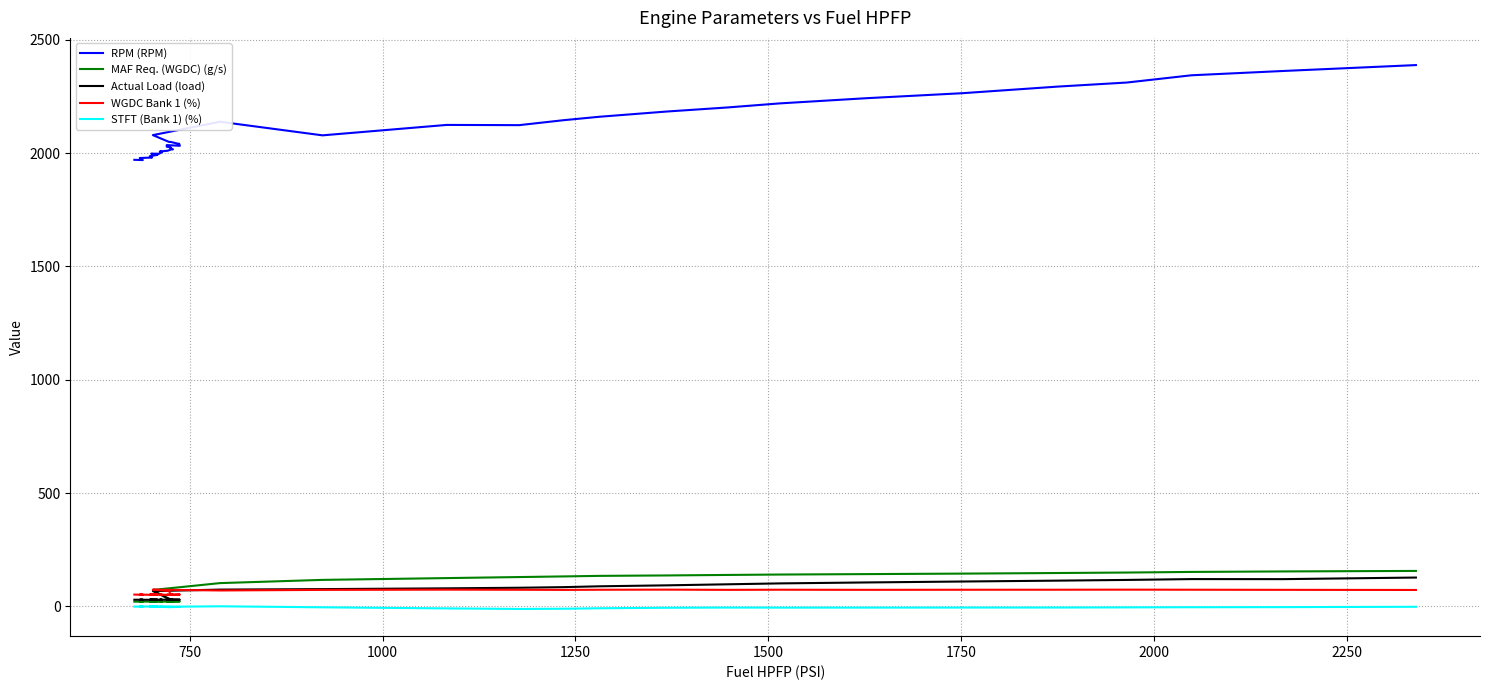

What is the lowest value of the Actual Load (load) series?

28.6